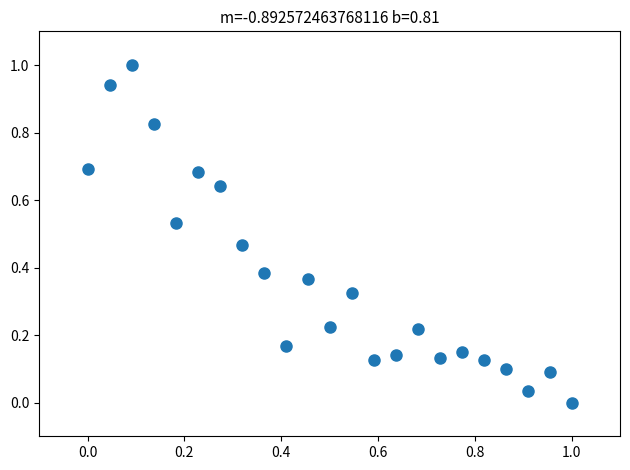

What is the range of X values (max minus min)?

1.0